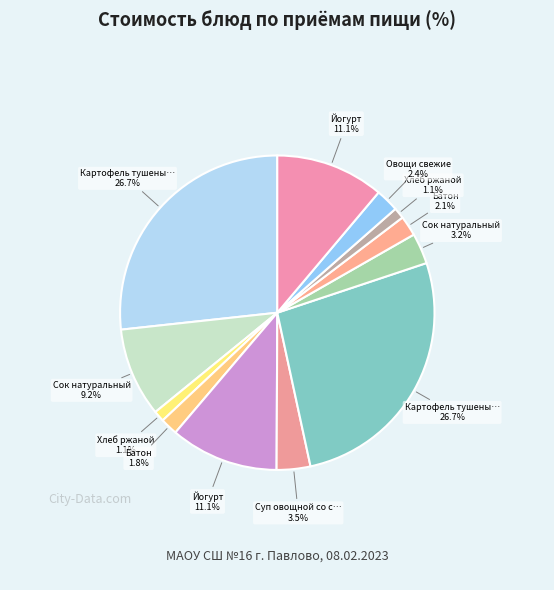

Count the number of slices in the pie.

12